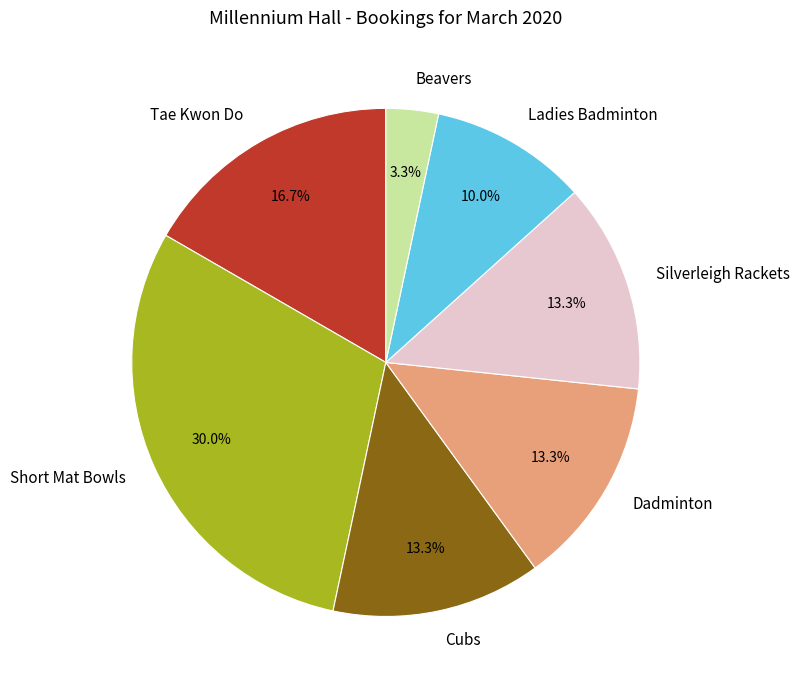

How many slices are in this pie chart?

7